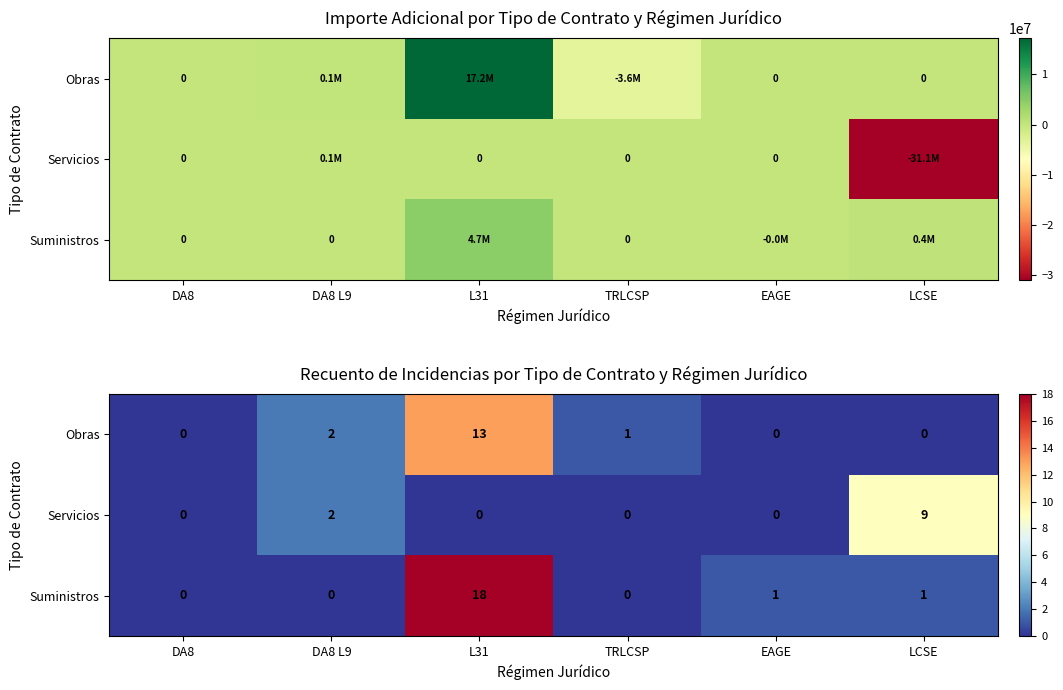

At which category does the chart reach its peak across all series?

L31